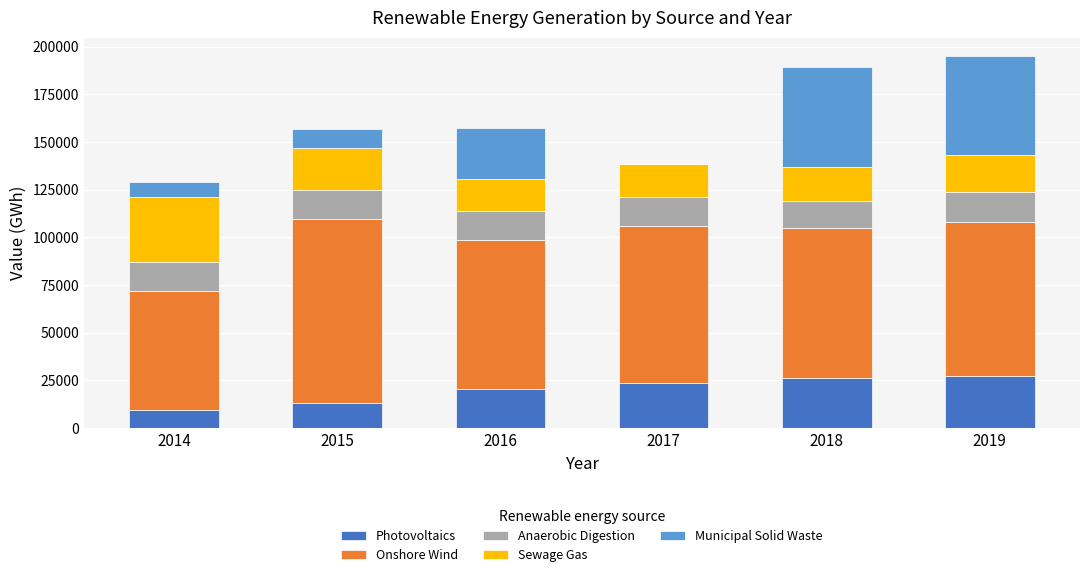

The value of Photovoltaics at 2015 is 13198. True or false?

True